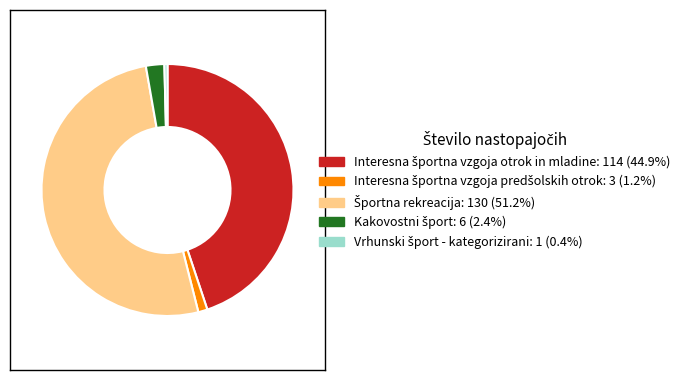

Is there a majority slice in this chart?

Yes